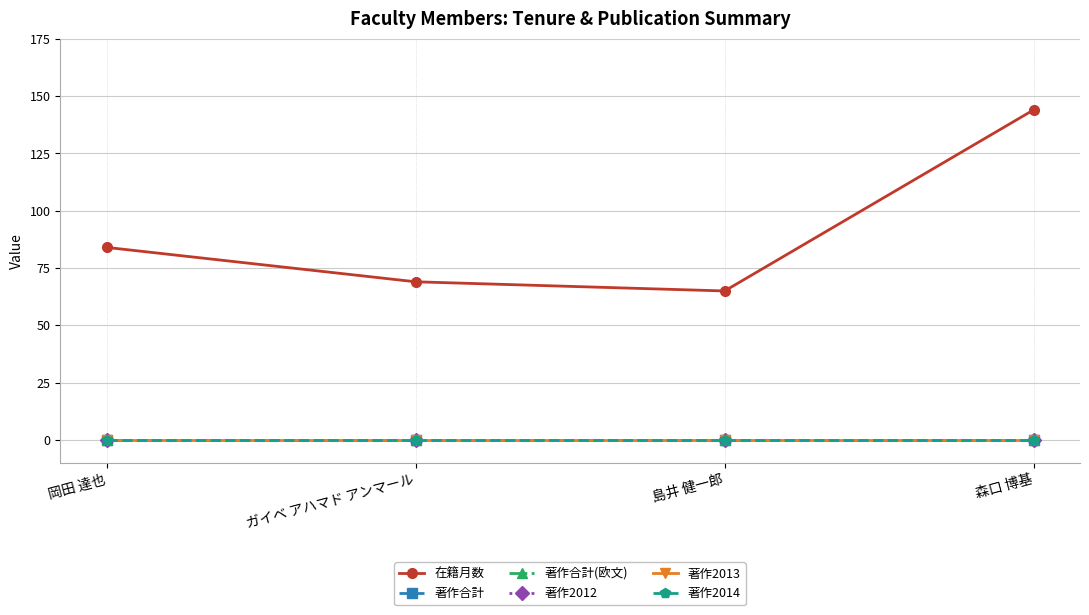

Does the chart have visible grid lines?

Yes